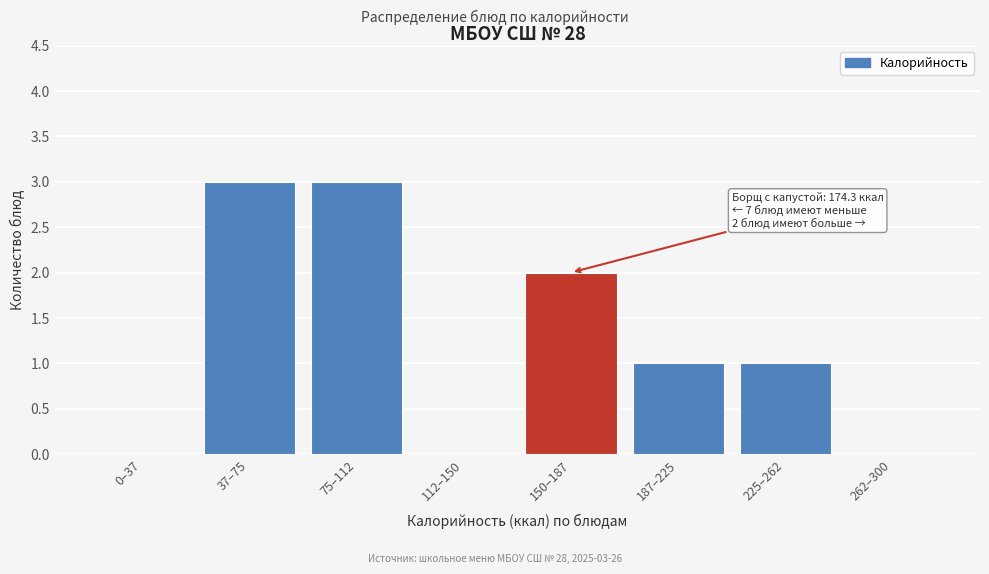

Reading left to right, extract all data points from this chart.

0–37=0	37–75=3	75–112=3	112–150=0	150–187=2	187–225=1	225–262=1	262–300=0